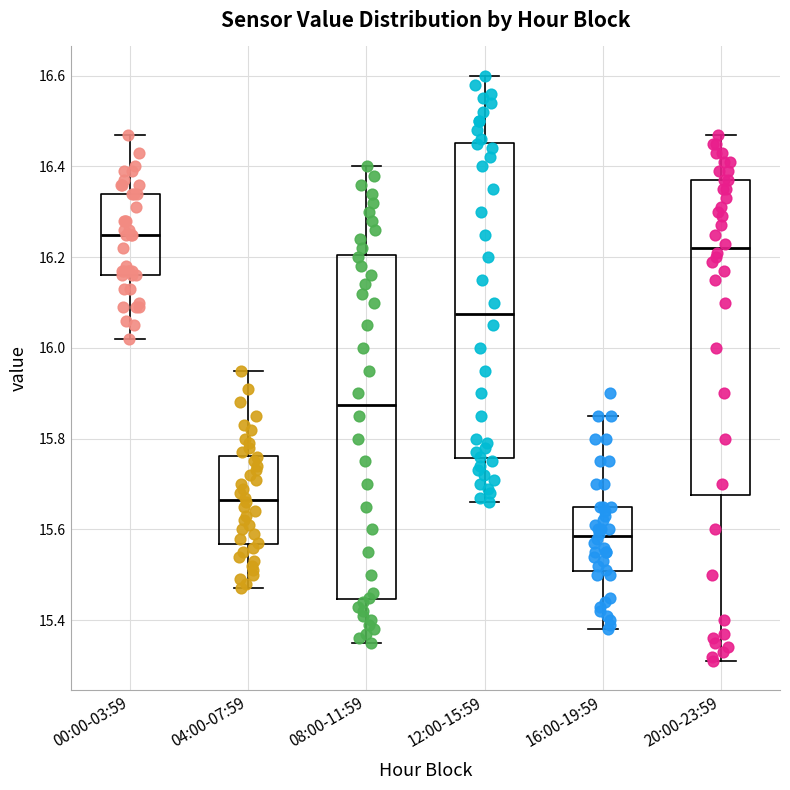

Which box has the highest median line?

00:00-03:59